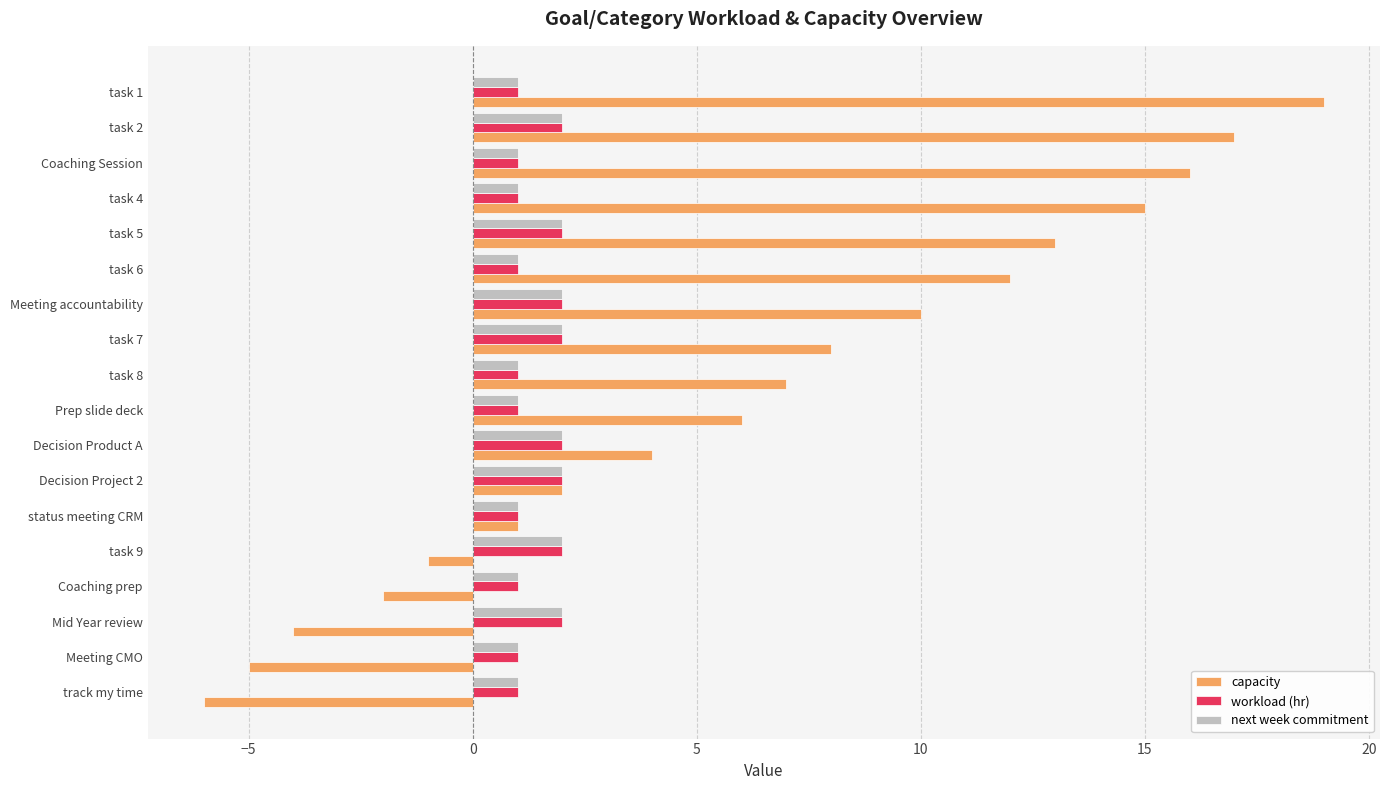

List the labels in order of capacity value, smallest first.

track my time, Meeting CMO, Mid Year review, Coaching prep, task 9, status meeting CRM, Decision Project 2, Decision Product A, Prep slide deck, task 8, task 7, Meeting accountability, task 6, task 5, task 4, Coaching Session, task 2, task 1